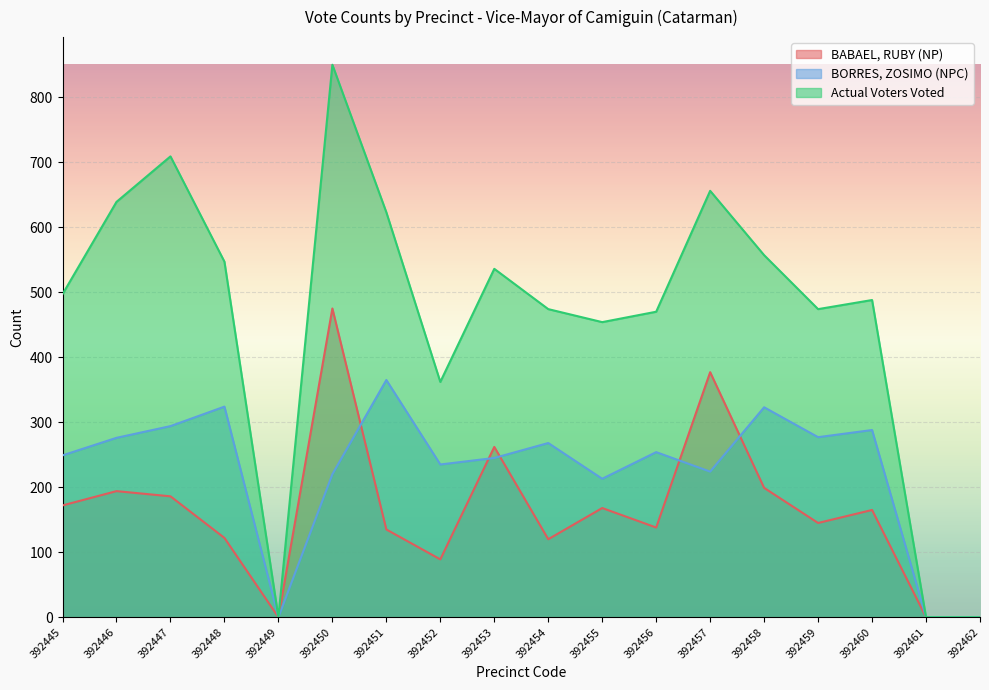

What is the total value across all series at 392452?

686